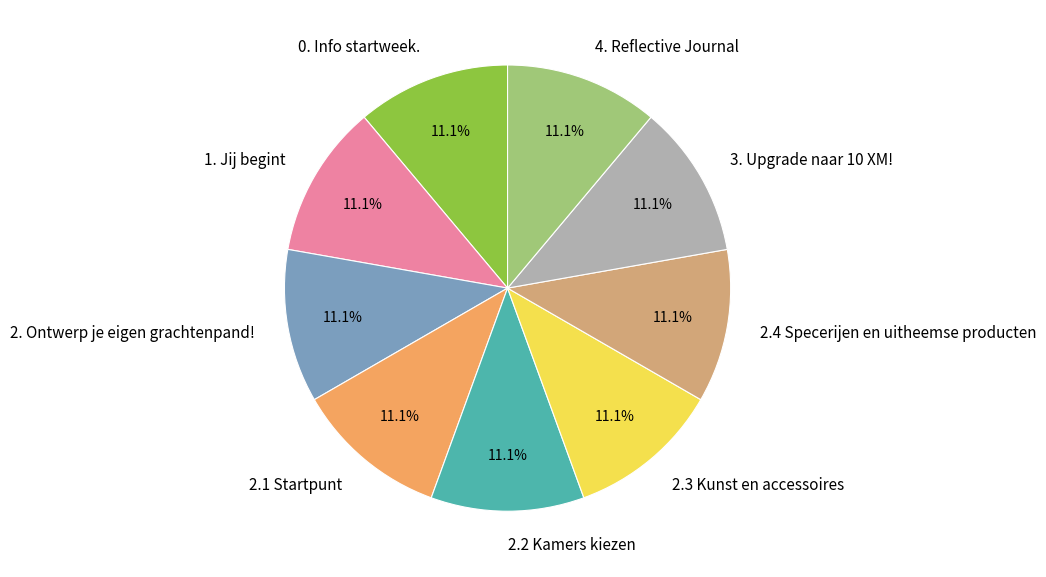

Is there a majority slice in this chart?

No